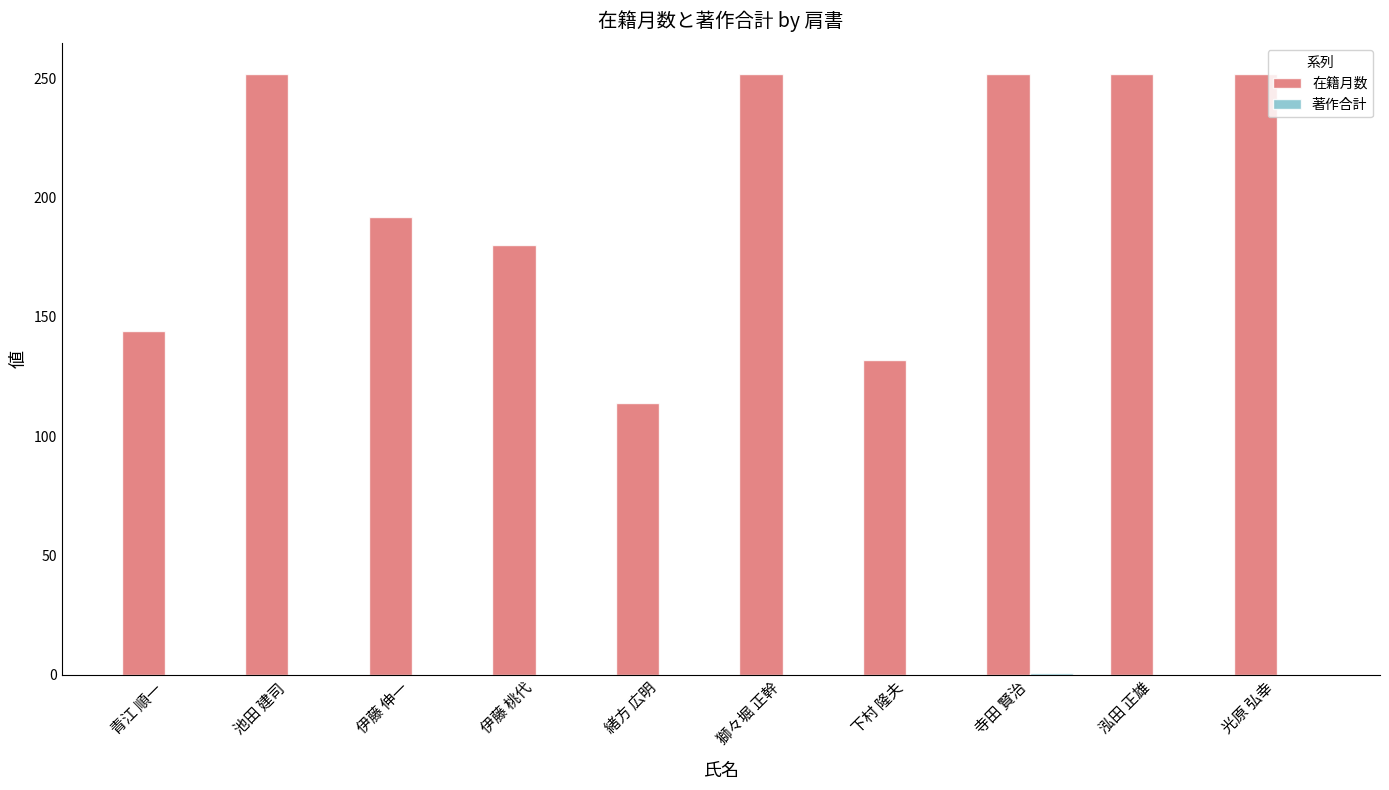

What is the highest value of the 在籍月数 series?

252